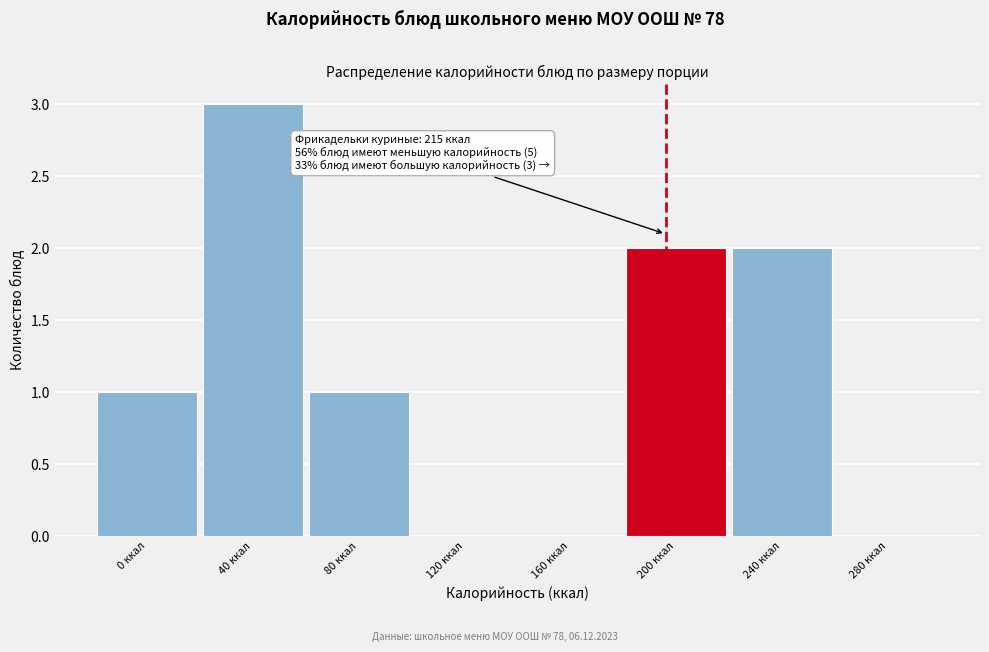

Reading right to left, transcribe all the data shown in this chart.

280 ккал=0	240 ккал=2	200 ккал=2	160 ккал=0	120 ккал=0	80 ккал=1	40 ккал=3	0 ккал=1